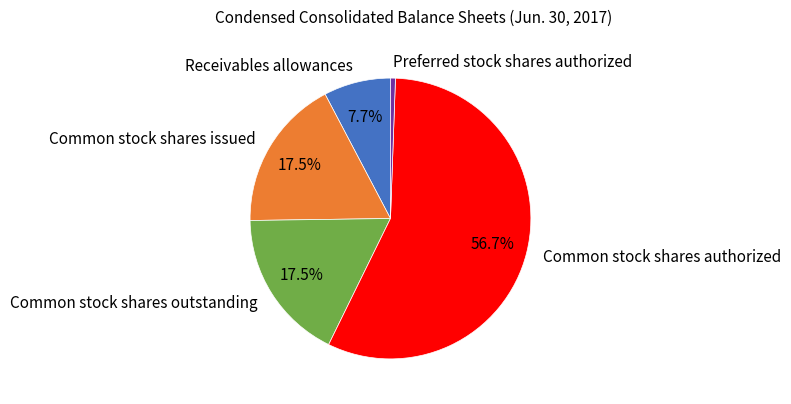

Do Preferred stock shares authorized and Common stock shares issued together represent more than half of the pie?

No